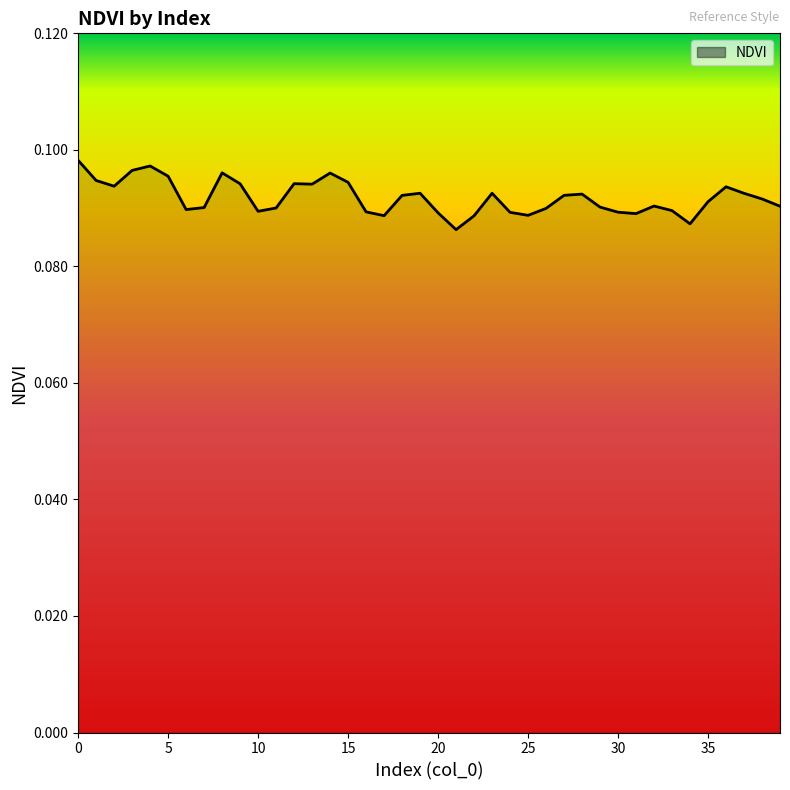

Does the chart have visible grid lines?

No